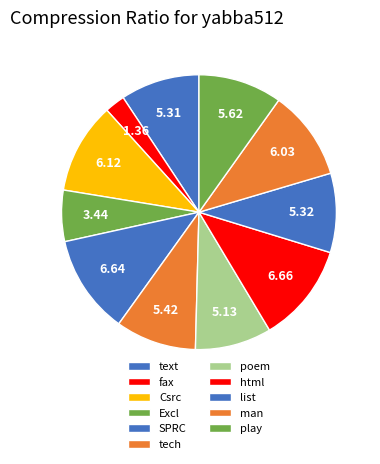

What is the total percentage of fax and list?

11.7%